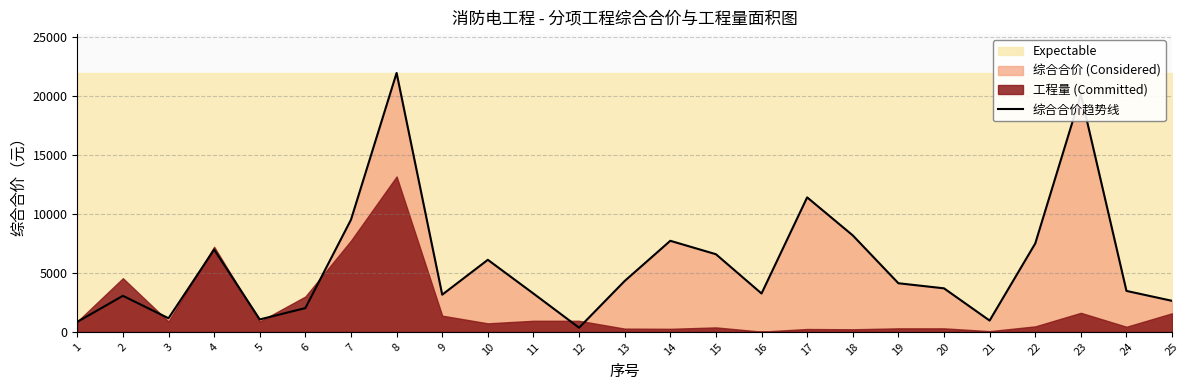

How many points are higher than both their immediate neighbors (excluding endpoints)?

7